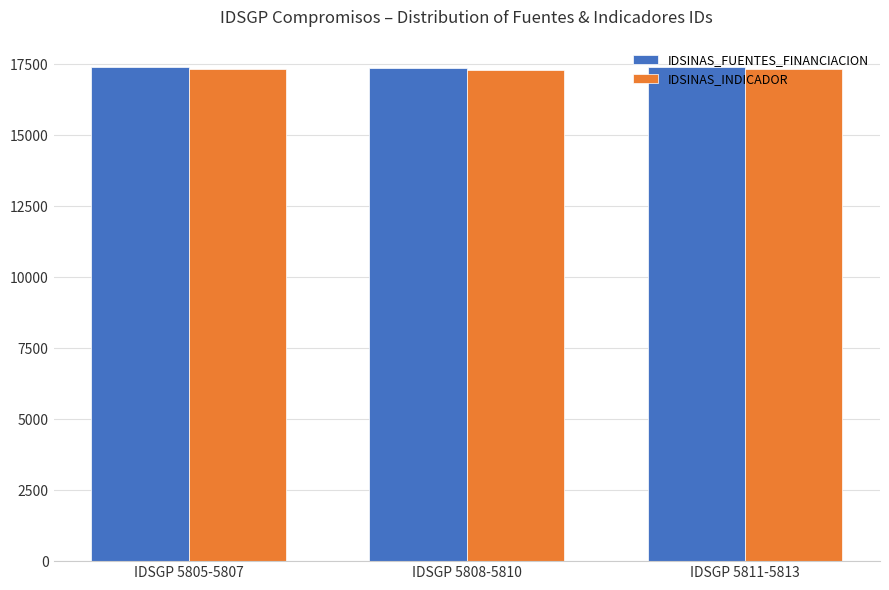

What is the greatest value displayed?

17400